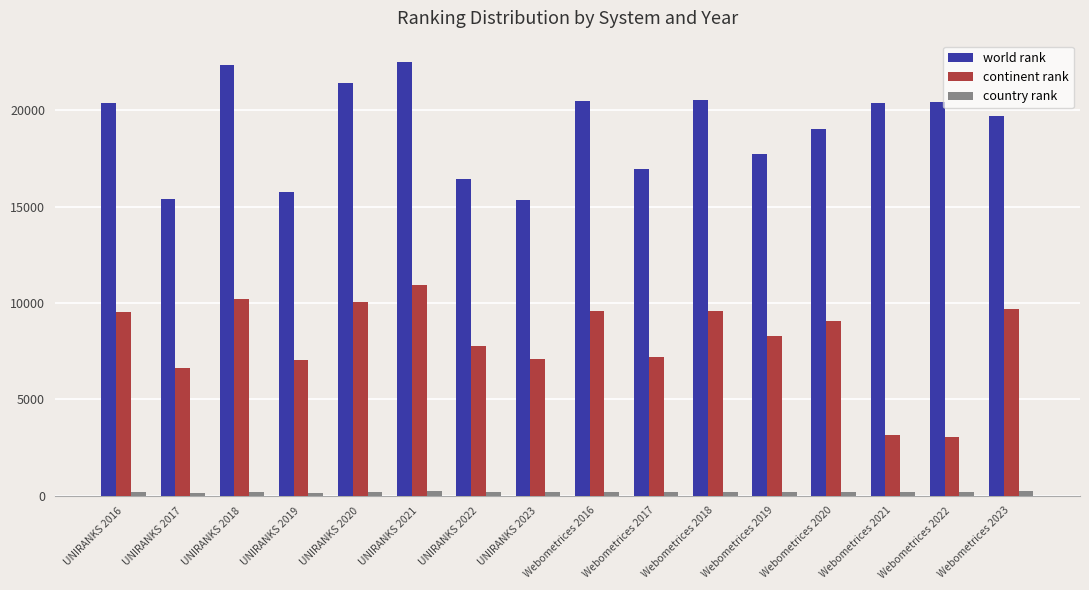

Which series has the largest total across all categories?

world rank